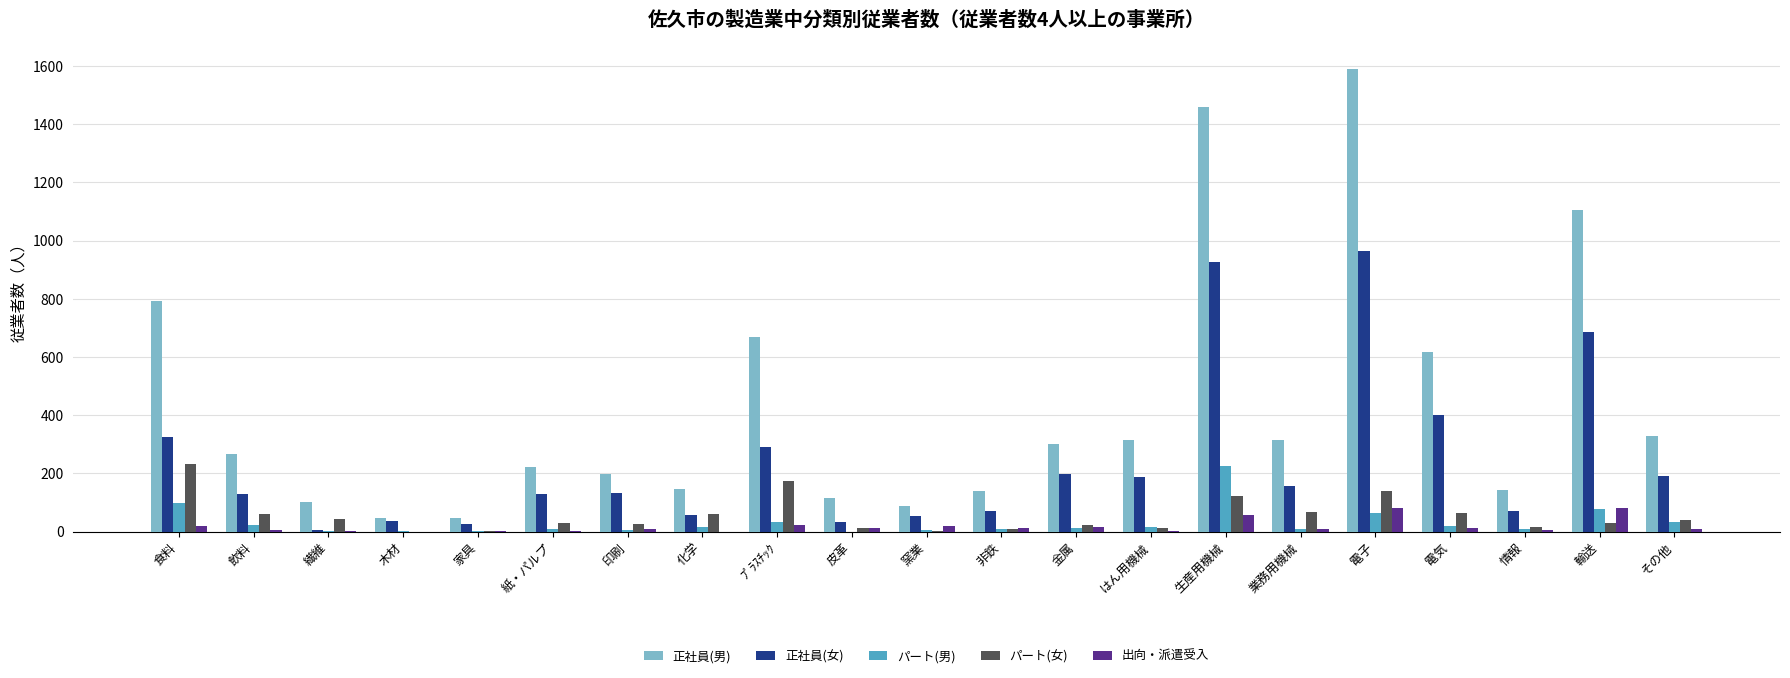

What is the approximate value of 正社員(女) at 情報?

71